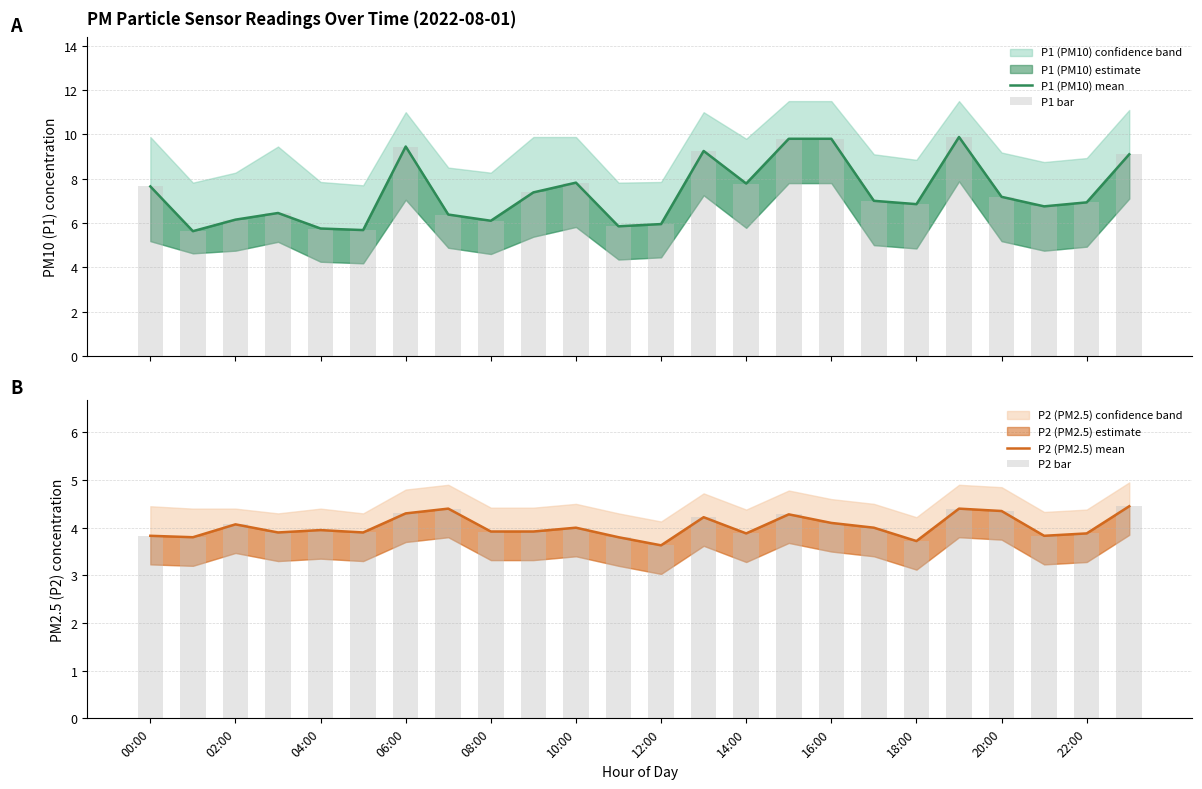

What is the value of the P2 (PM2.5) mean bar at the 8th from the left?

4.4